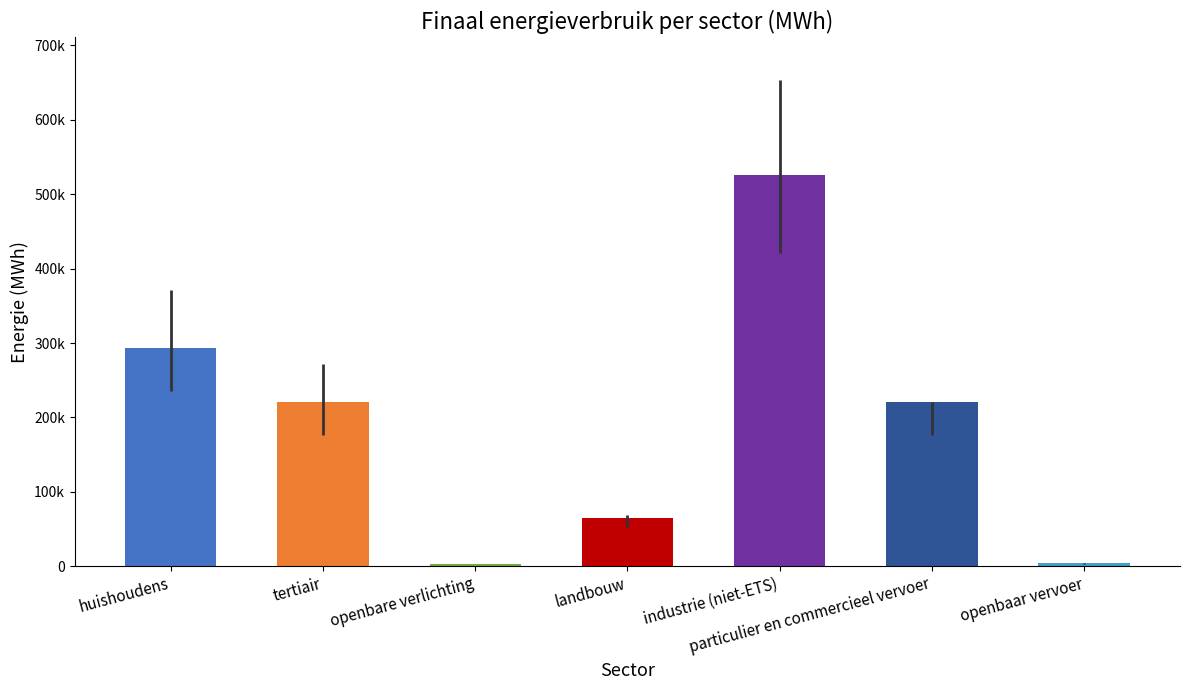

Does the chart contain any negative values?

No